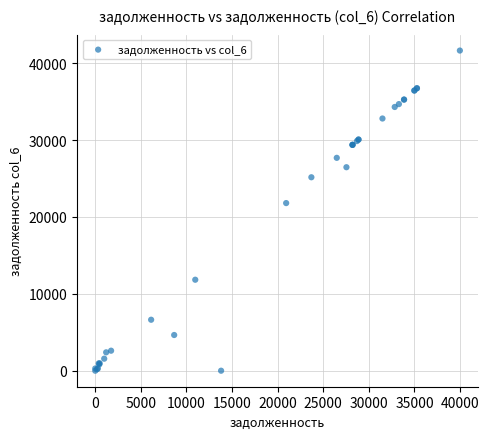

What Y value in the scatter plot is closest to 20816?

21798.5